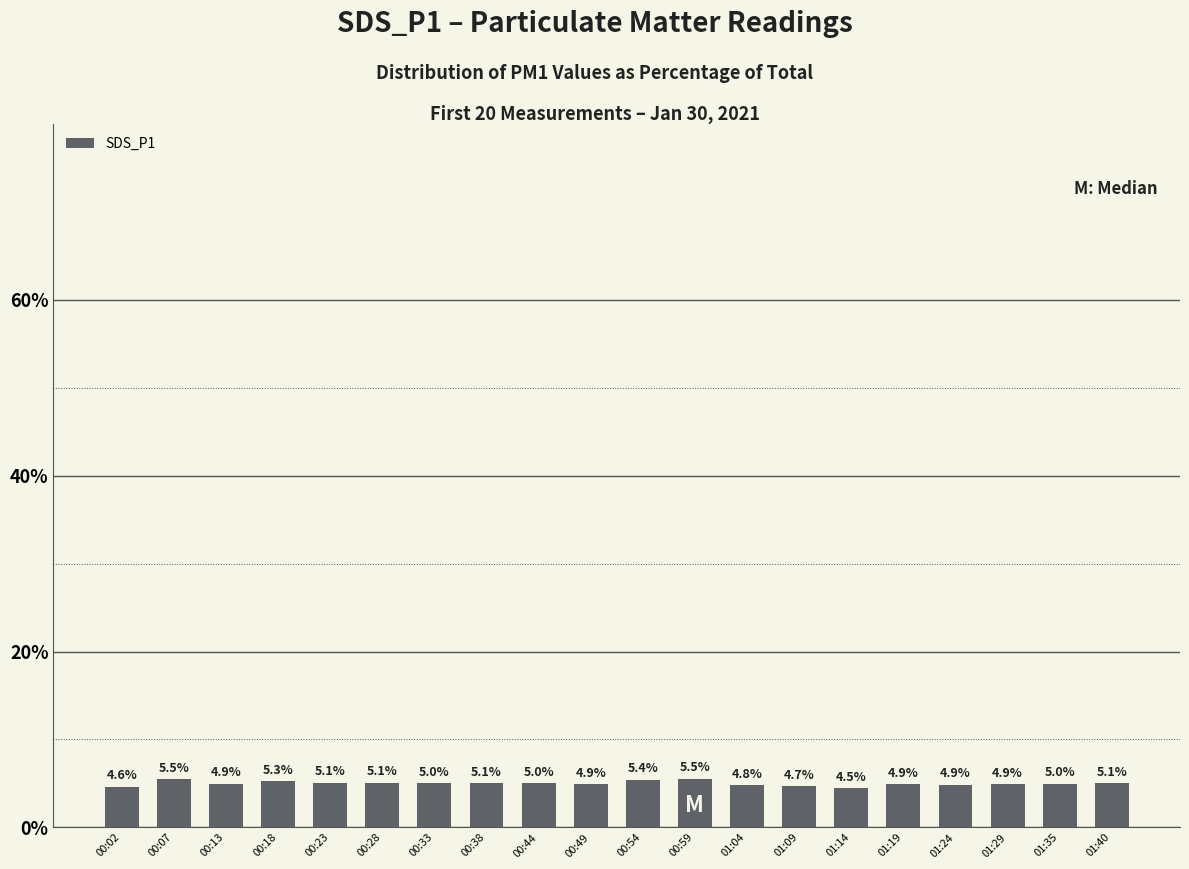

What is the change in value from 00:13 to 01:09?

-0.3